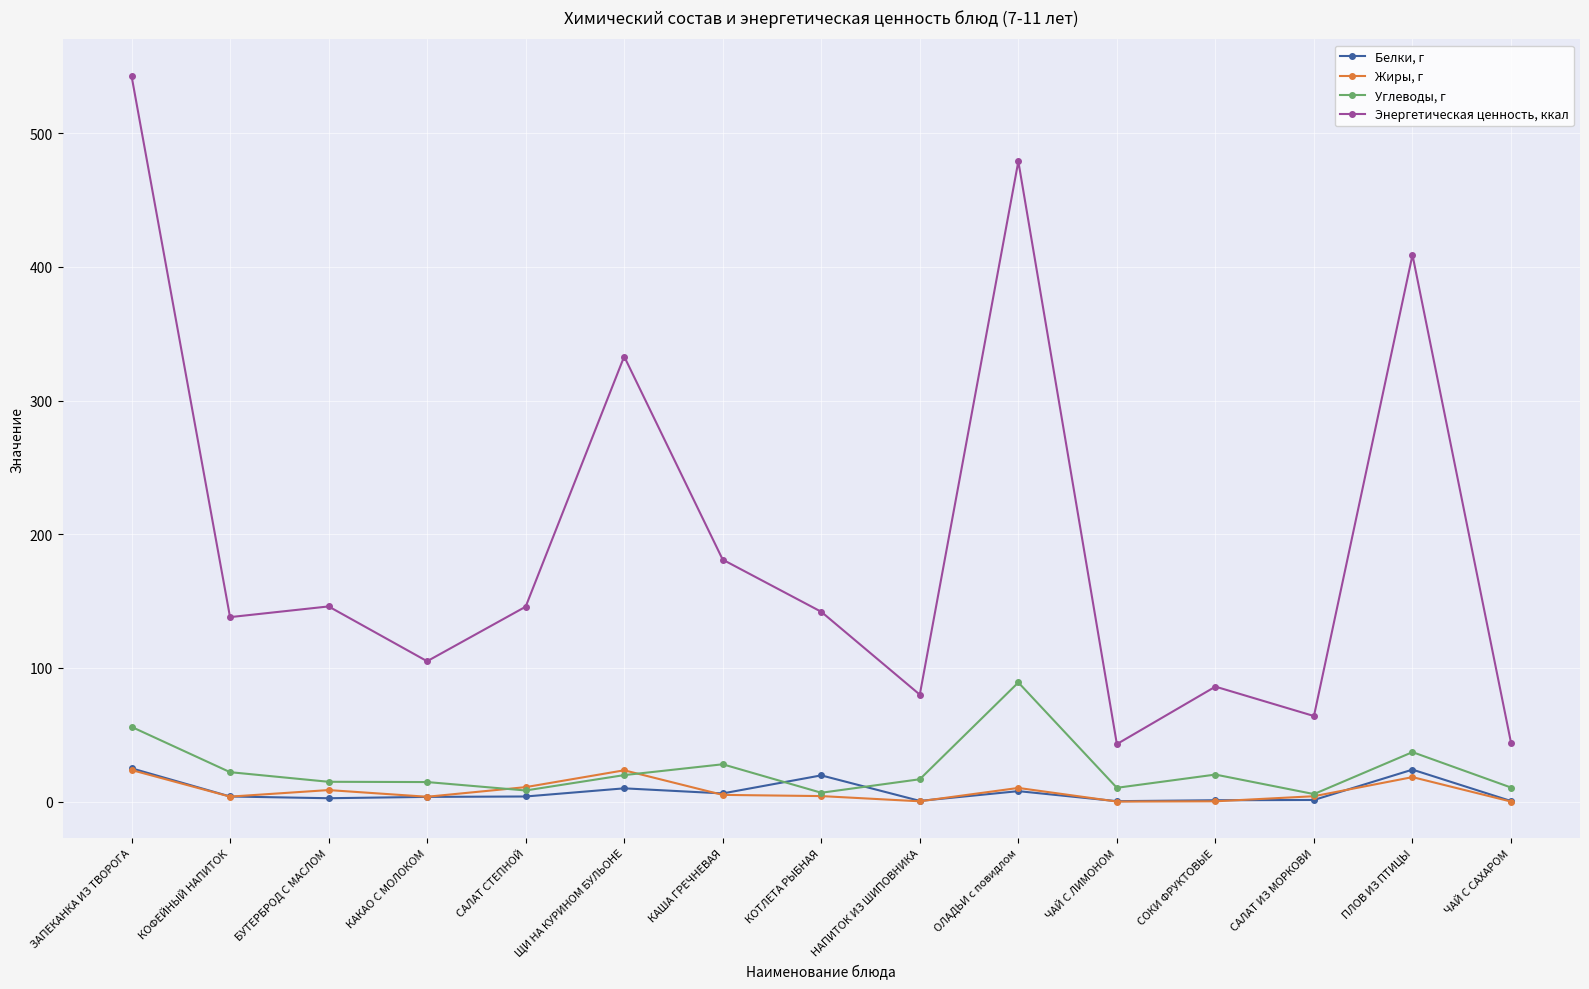

After their last crossing, which series has the higher values: Углеводы, г or Белки, г?

Углеводы, г